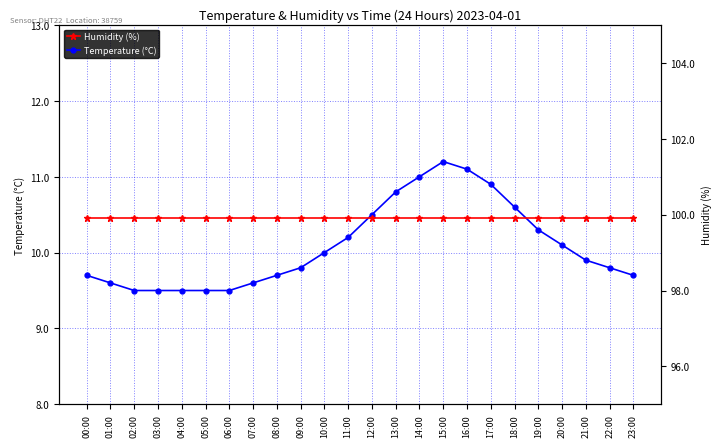

What is the difference between the highest and lowest values at 17:00?

89.0